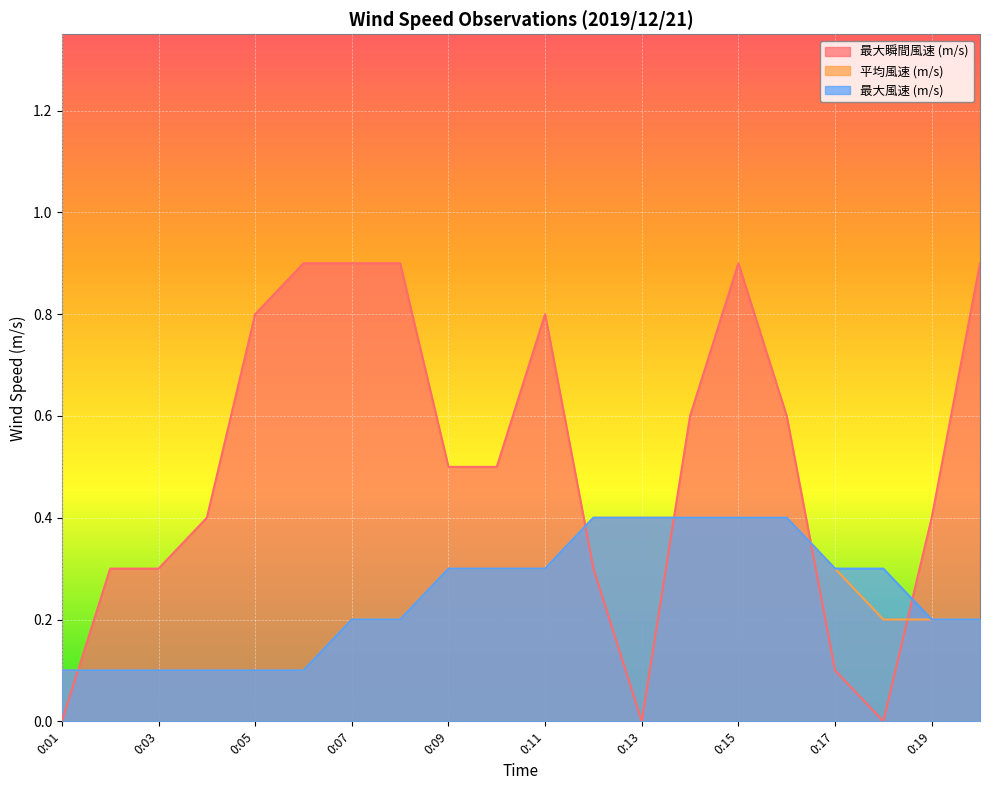

What is the value of the 最大風速 (m/s) point at the 15th from the left?

0.4